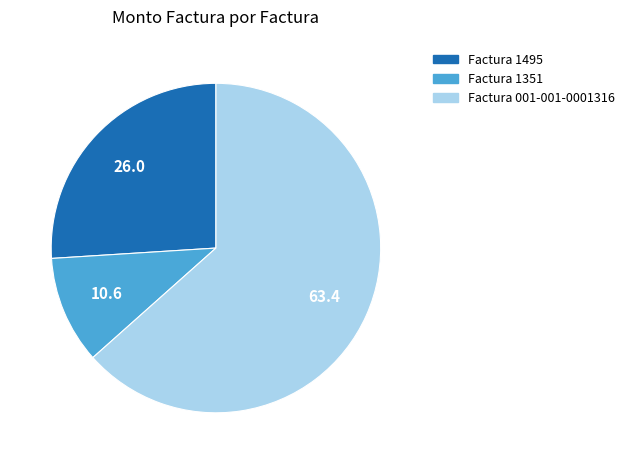

The Factura 001-001-0001316 slice represents 57% of the pie. True or false?

False